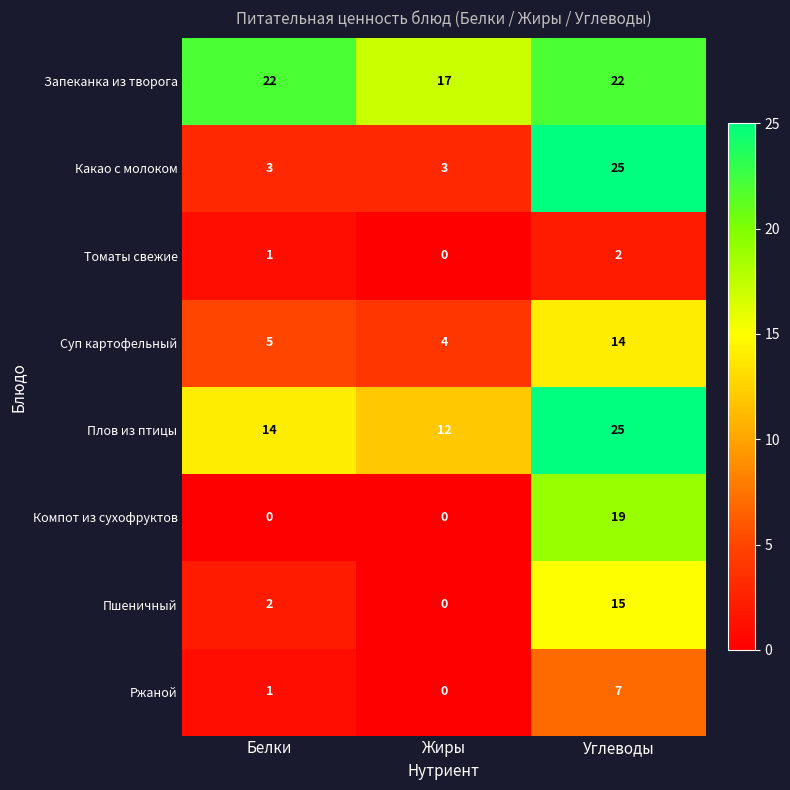

How many positive values does the Ржаной series have?

2